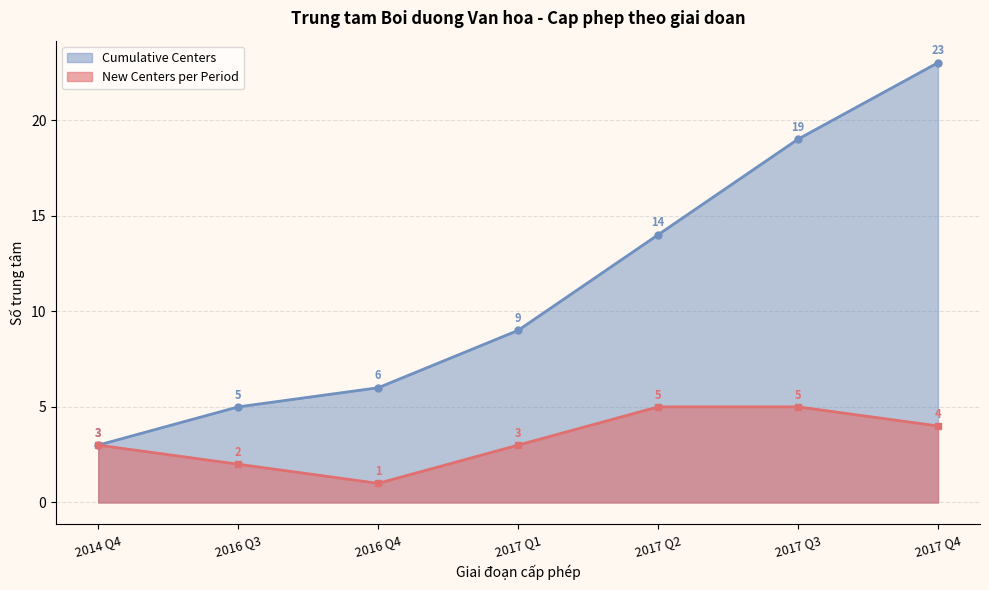

At which label does Cumulative Centers first exceed 11?

2017